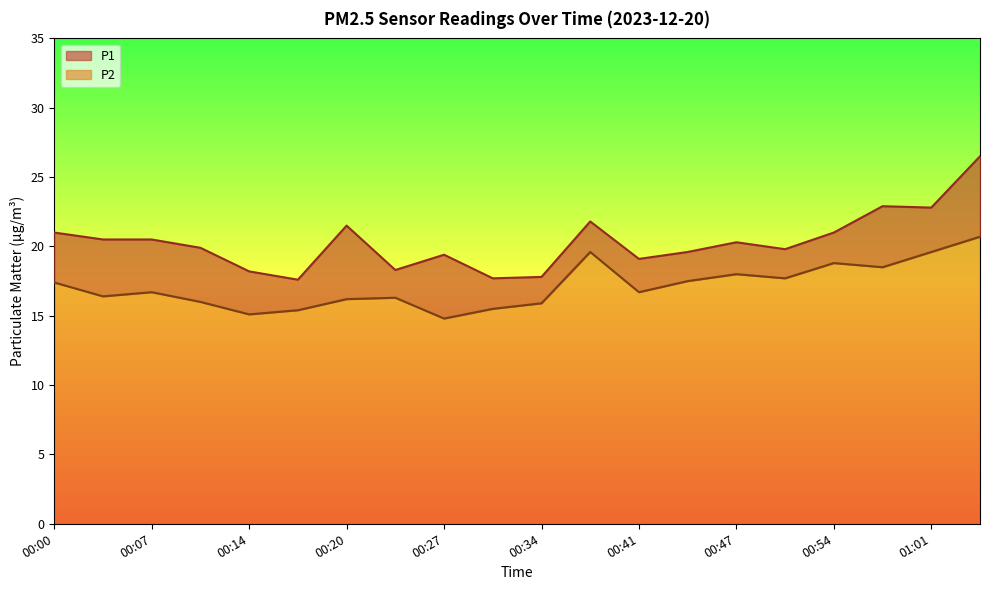

List the labels in order of P1 value, smallest first.

00:17, 00:31, 00:34, 00:14, 00:24, 00:41, 00:27, 00:44, 00:51, 00:10, 00:47, 00:04, 00:07, 00:00, 00:54, 00:20, 00:37, 01:01, 00:57, 01:04